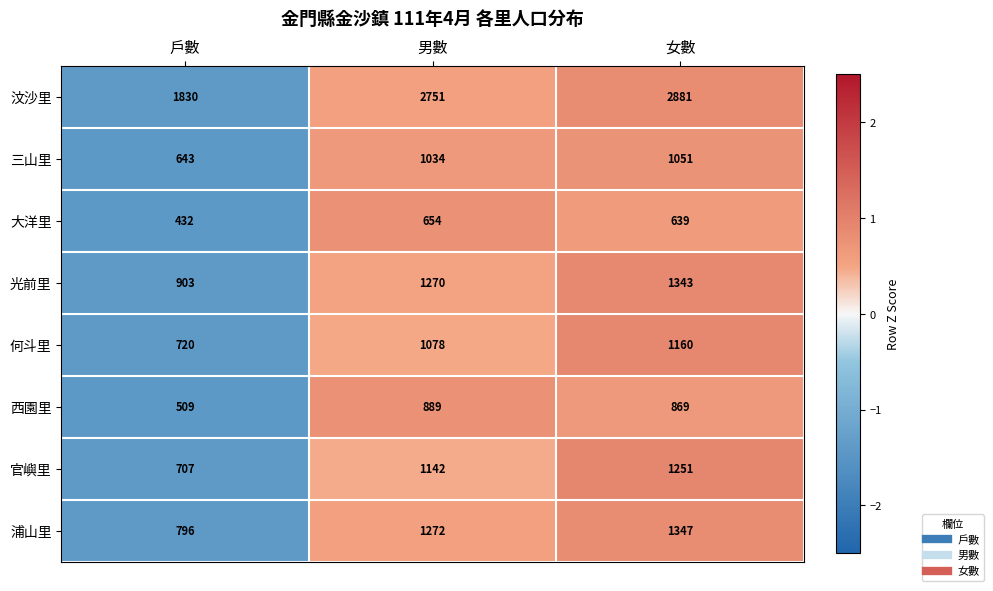

Reading left to right, list all the values displayed in this chart.

汶沙里: 1830	2751	2881
三山里: 643	1034	1051
大洋里: 432	654	639
光前里: 903	1270	1343
何斗里: 720	1078	1160
西園里: 509	889	869
官嶼里: 707	1142	1251
浦山里: 796	1272	1347